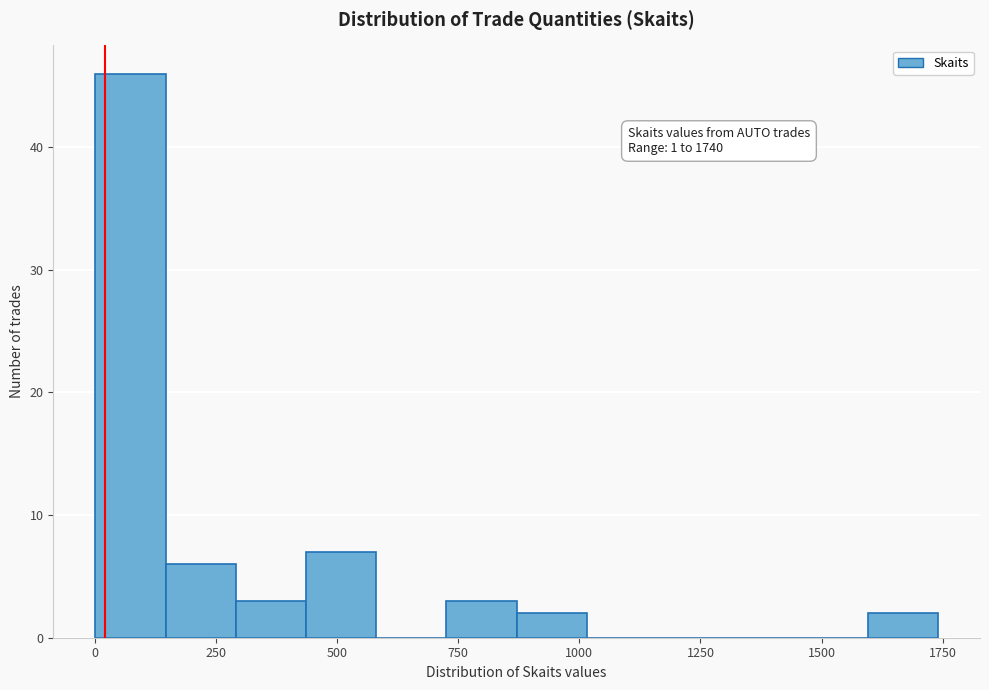

Read against the x-axis, roughly where is the centre of the tallest bar?

50